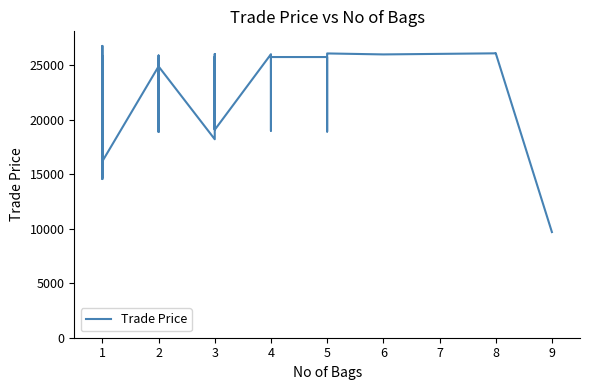

Does the chart have visible grid lines?

No